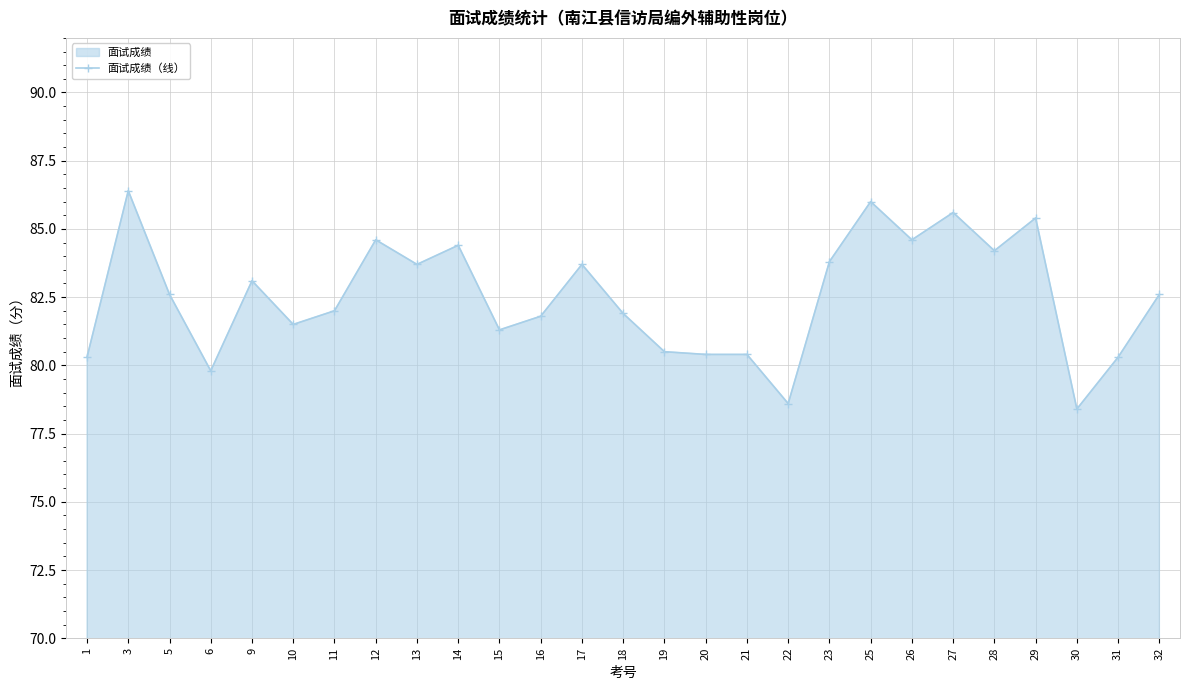

At which category does the data reach its first local peak?

3